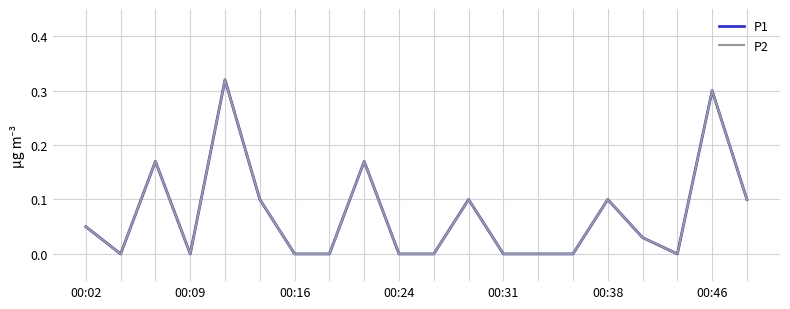

Does the chart display data point markers on the line(s)?

No